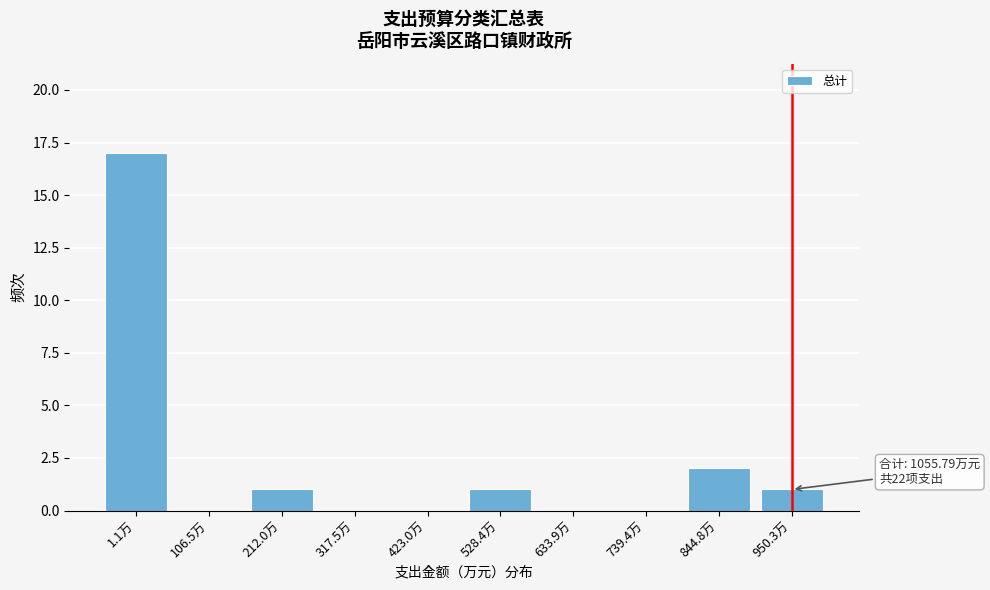

Reading right to left, extract all data points from this chart.

950.3万=1	844.8万=2	739.4万=0	633.9万=0	528.4万=1	423.0万=0	317.5万=0	212.0万=1	106.5万=0	1.1万=17